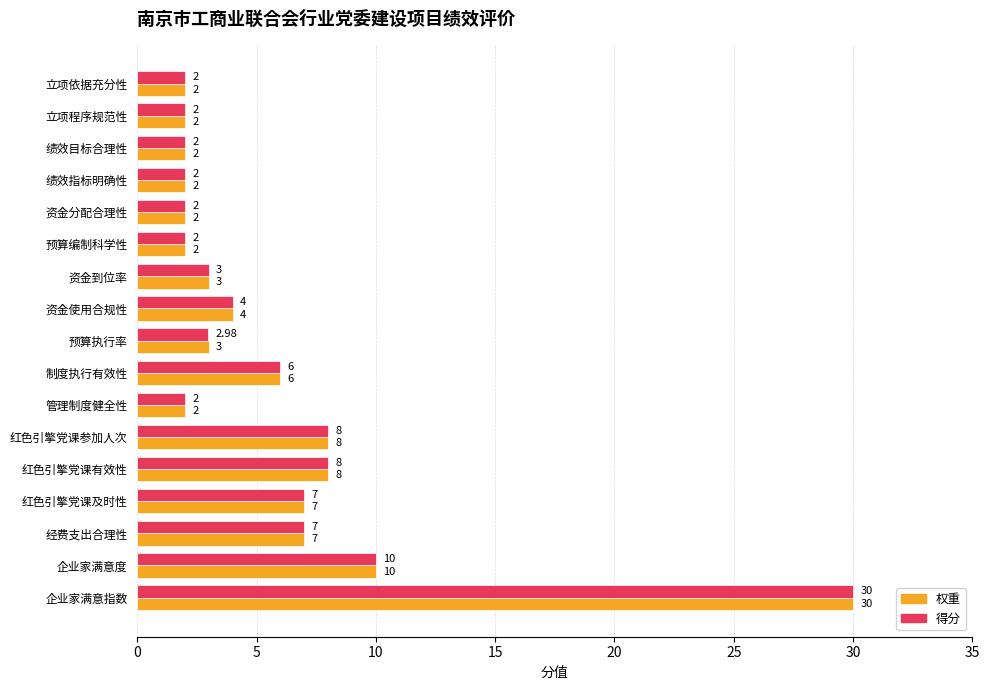

Which series has the largest total across all categories?

权重